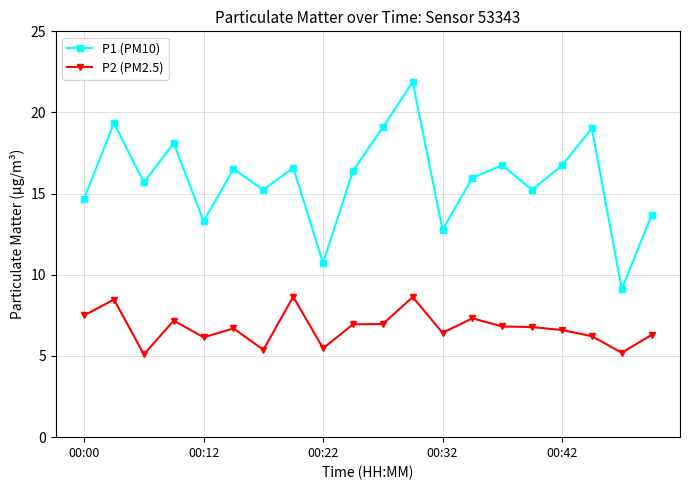

What is the average value of the P2 (PM2.5) series?

6.7